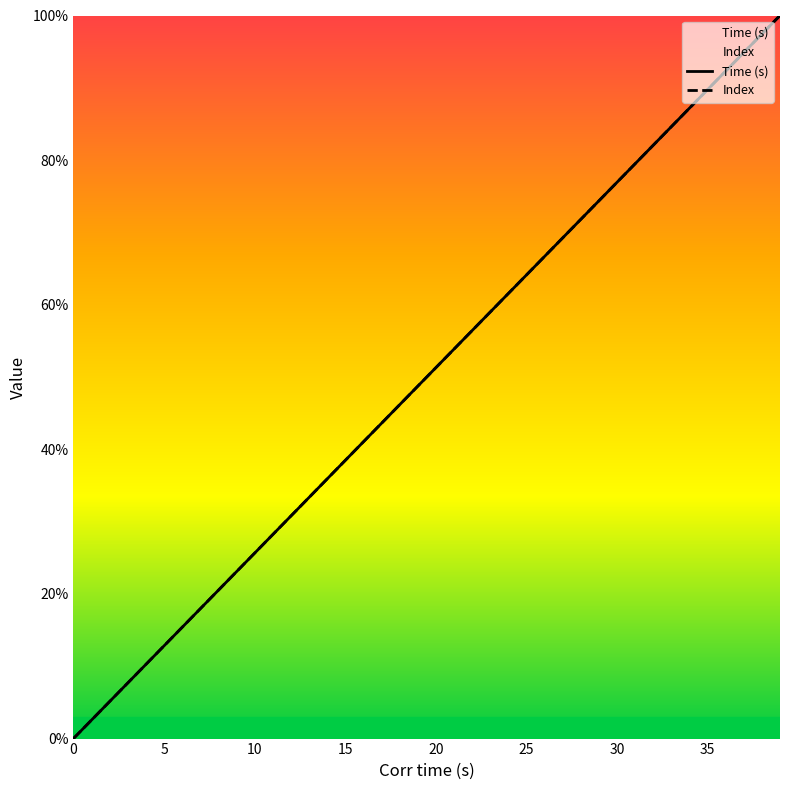

What is the approximate value of Time (s) at 20?

51.3